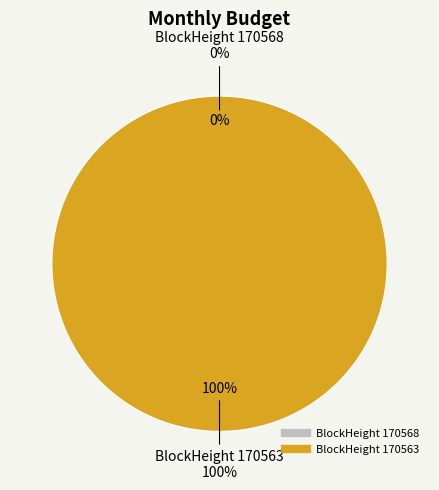

Do 170568 and 170563 together represent more than half of the pie?

Yes